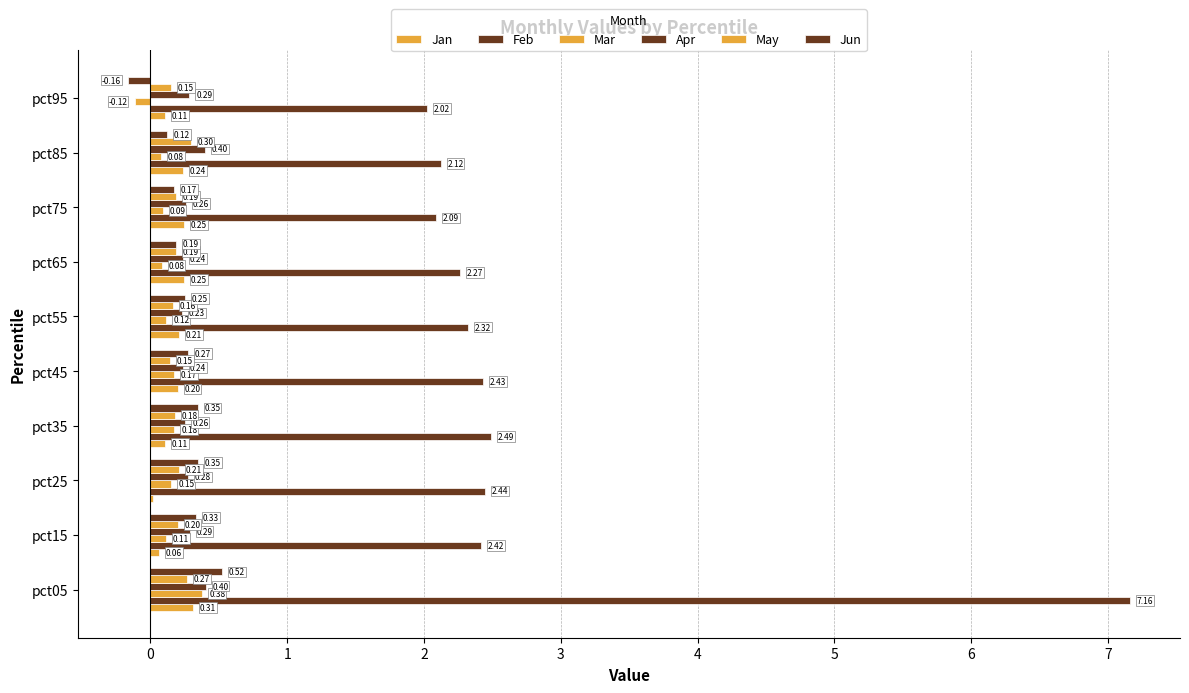

List the series in order of their peak value, highest first.

Feb, Jun, Apr, Mar, Jan, May